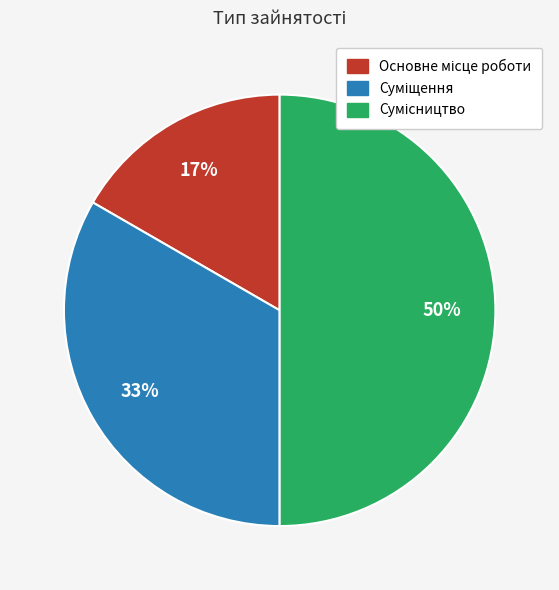

To the nearest percent, what is the average slice percentage?

33%